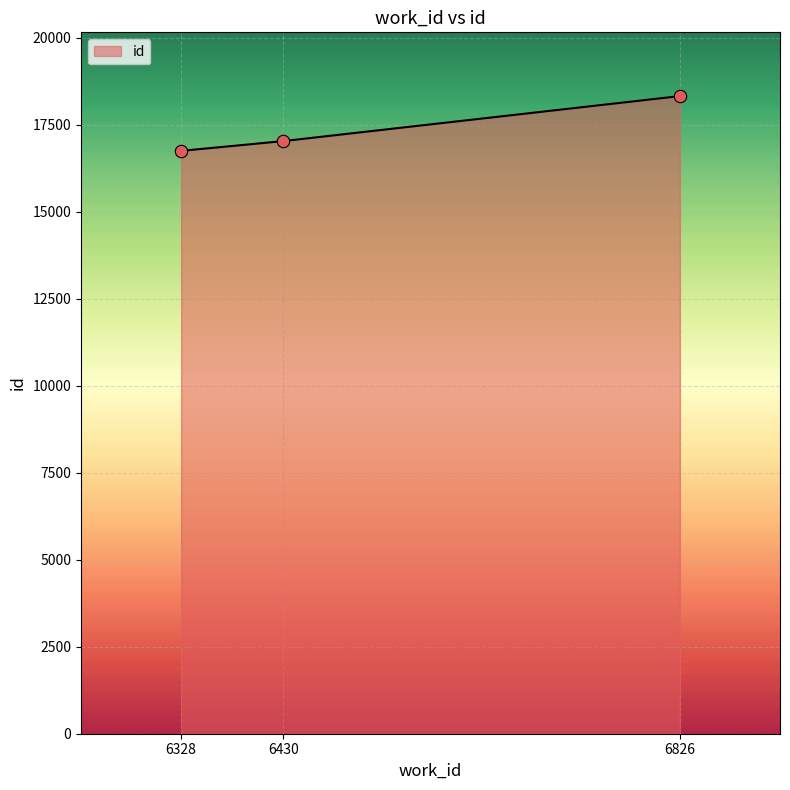

What is the change in value from 6430 to 6826?

+1293